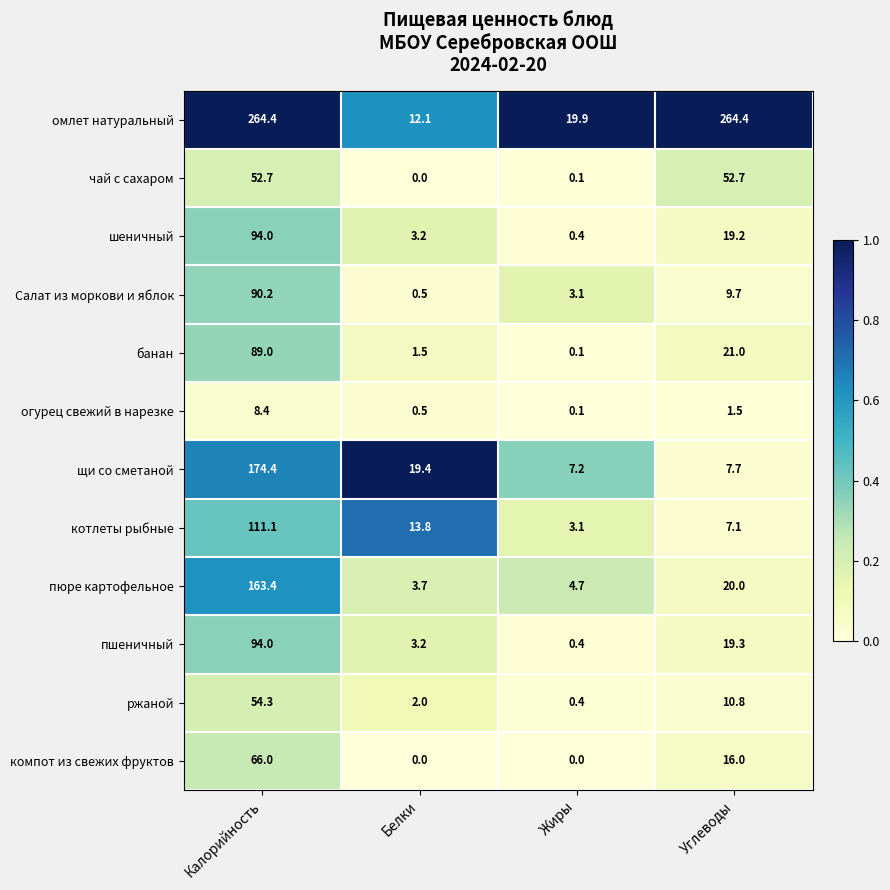

What is the total value across all series at Жиры?

39.5